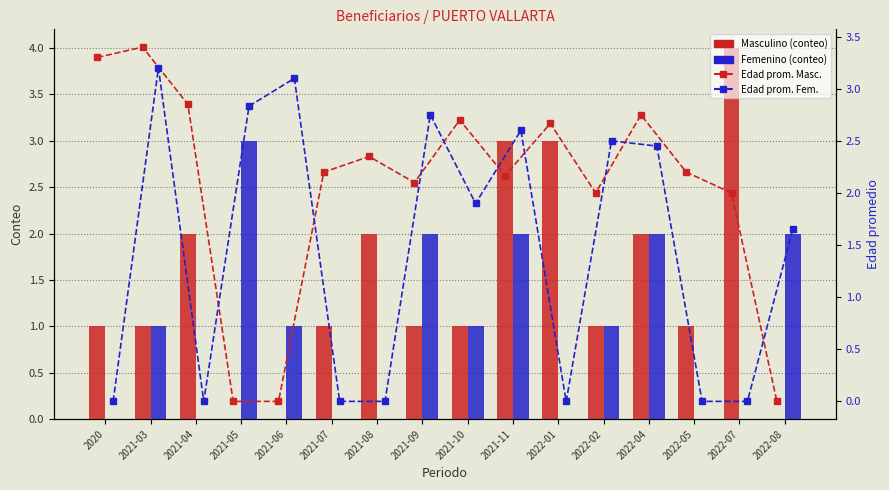

What are all the series names shown in the legend?

Masculino, Femenino, Edad prom. Masc., Edad prom. Fem.